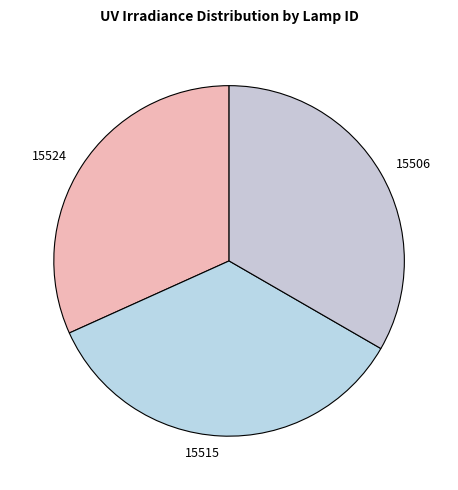

Is there any slice that represents more than half of the pie?

No